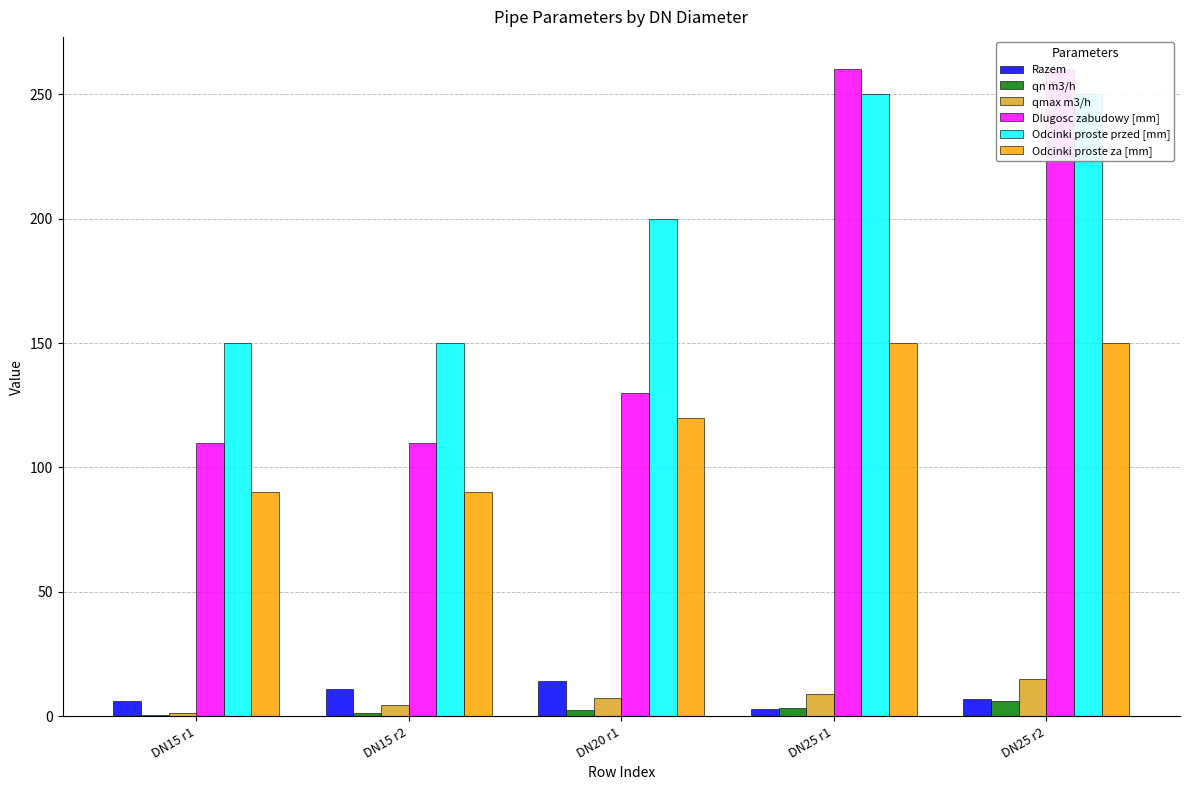

Read the qn m3/h value at DN25 r2.

6.0